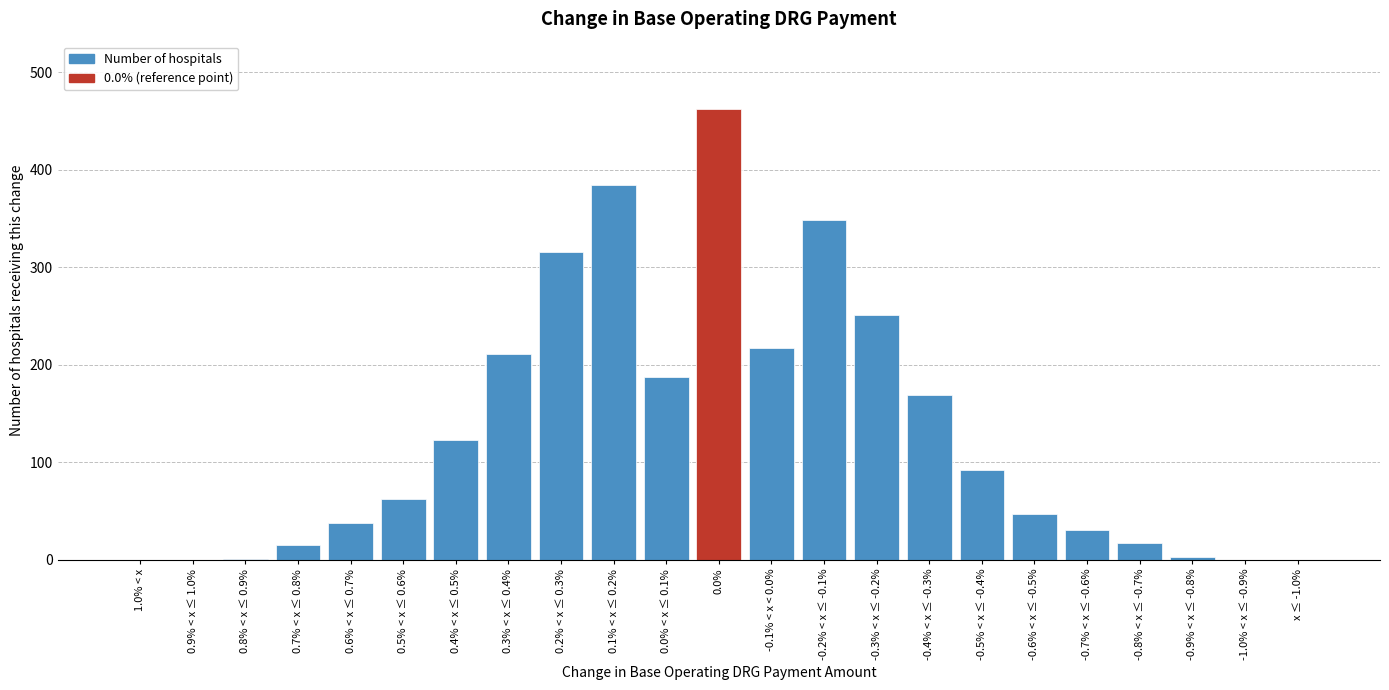

Between 0.0% < x ≤ 0.1% and 0.2% < x ≤ 0.3%, which is larger?

0.2% < x ≤ 0.3%